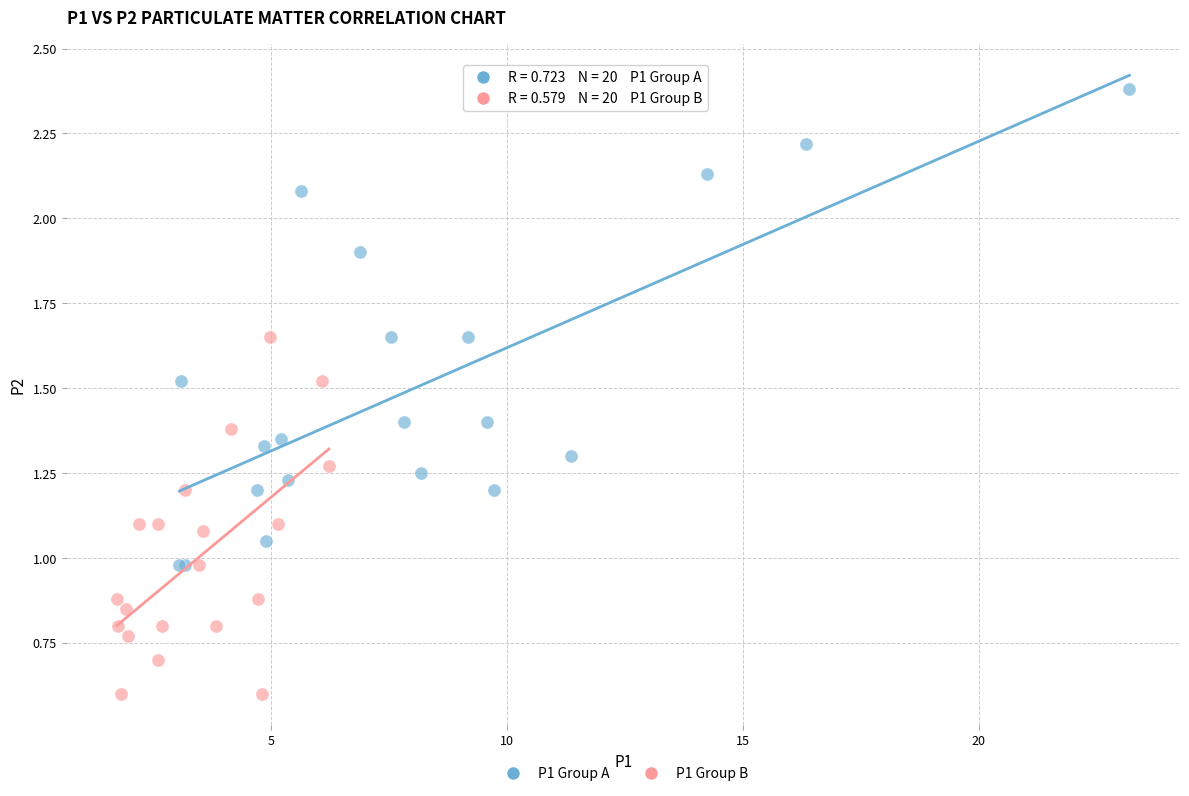

Which series has the largest Y range (max minus min)?

P1 Group A